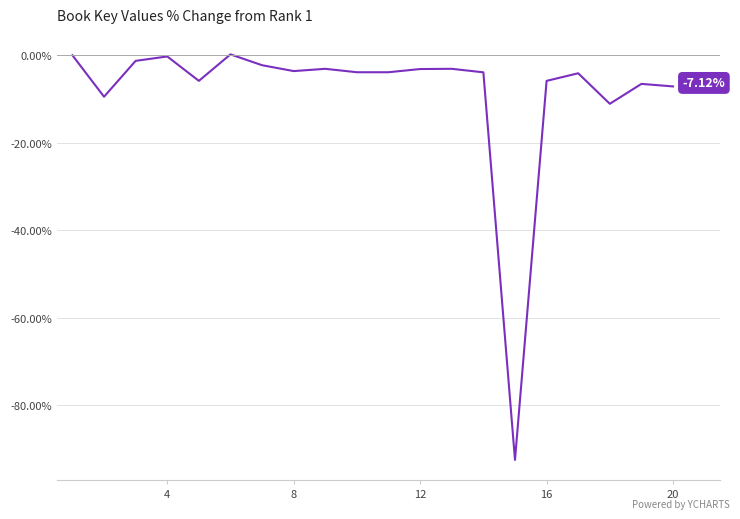

What is the difference between the maximum and minimum values?

92.7